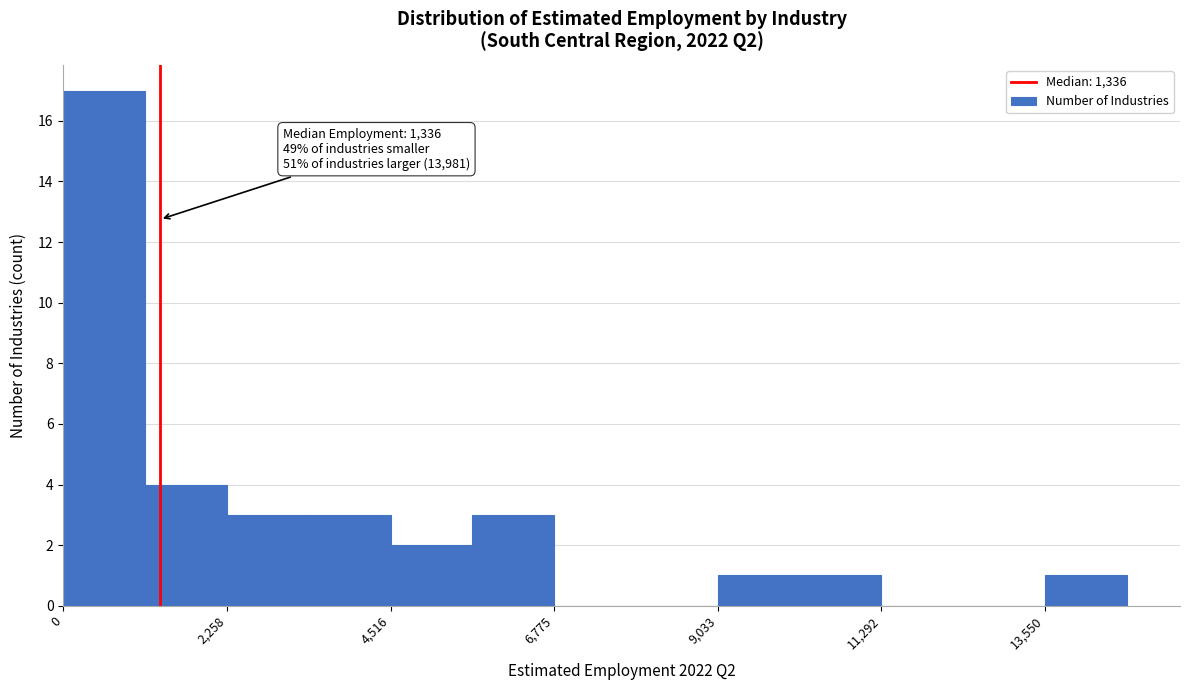

Read against the x-axis, roughly where is the centre of the tallest bar?

500